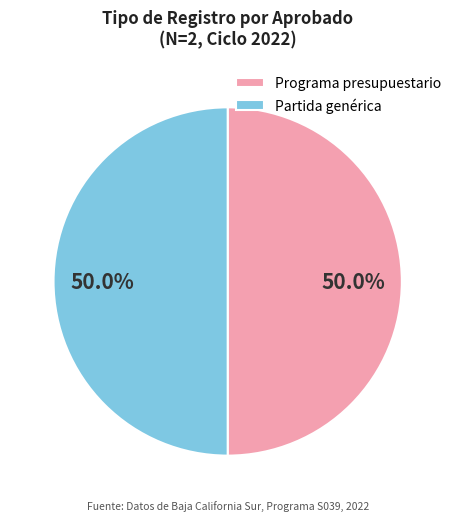

To the nearest percent, what percentage of the pie is Programa presupuestario?

50%